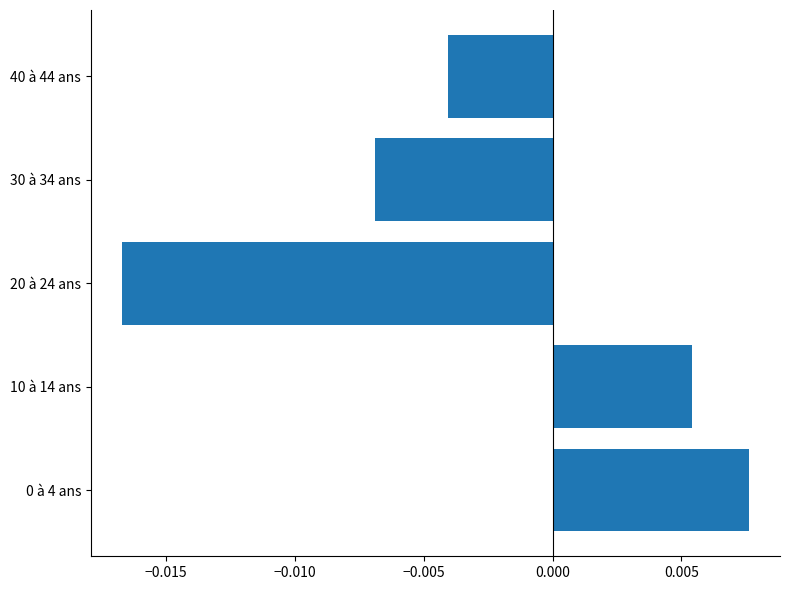

Which category has the lowest value across all series?

20 à 24 ans